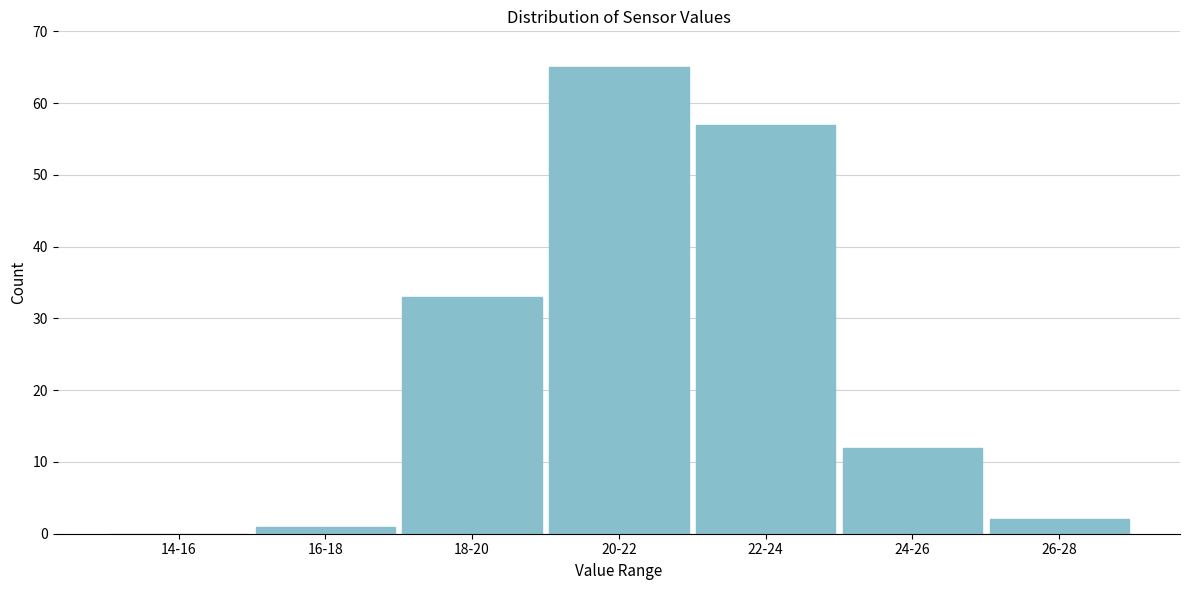

Reading right to left, list all the values displayed in this chart.

26-28=2	24-26=12	22-24=57	20-22=65	18-20=33	16-18=1	14-16=0